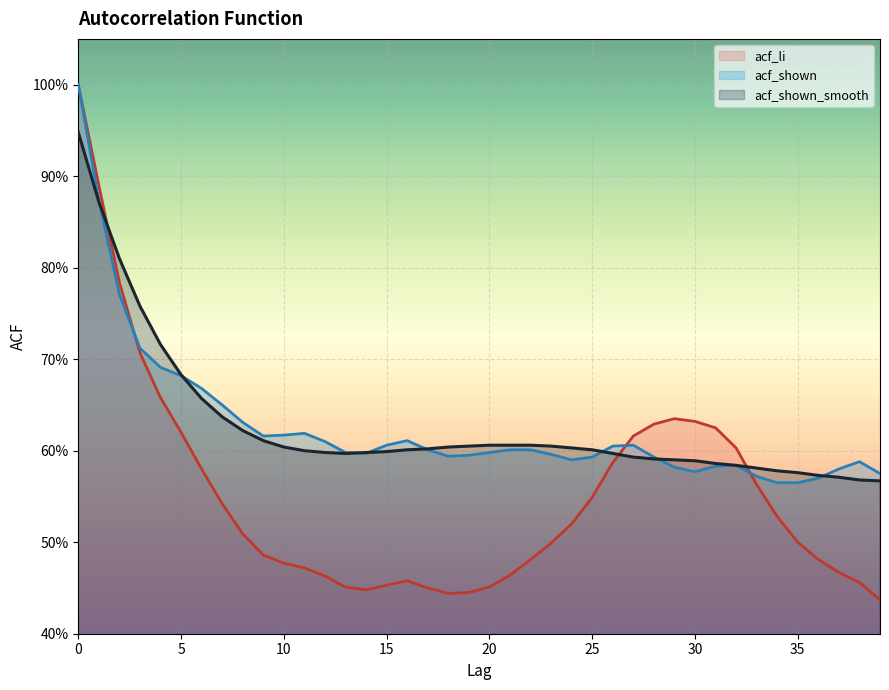

What is the spread (max minus min) of values at 3?

0.1